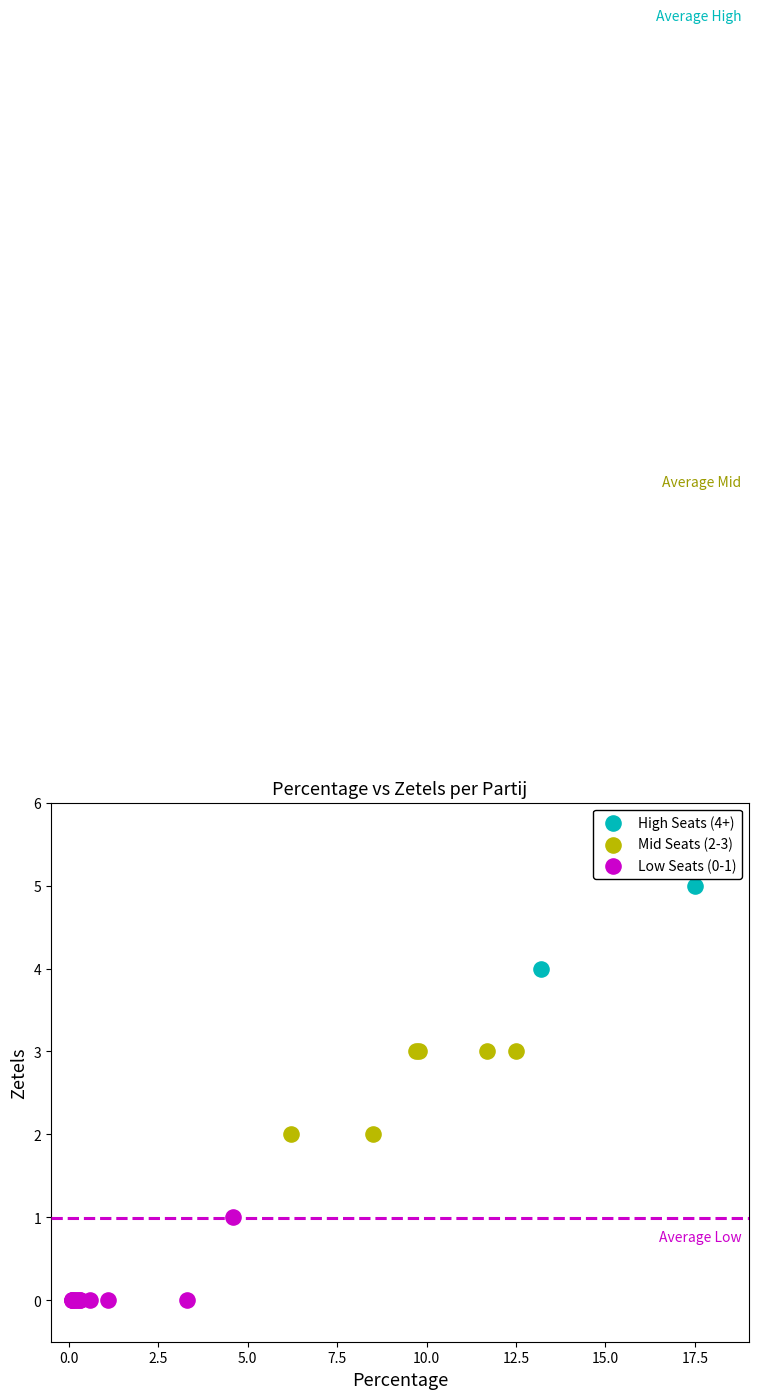

What are all the series names shown in the legend?

High Seats (4+), Mid Seats (2-3), Low Seats (0-1)